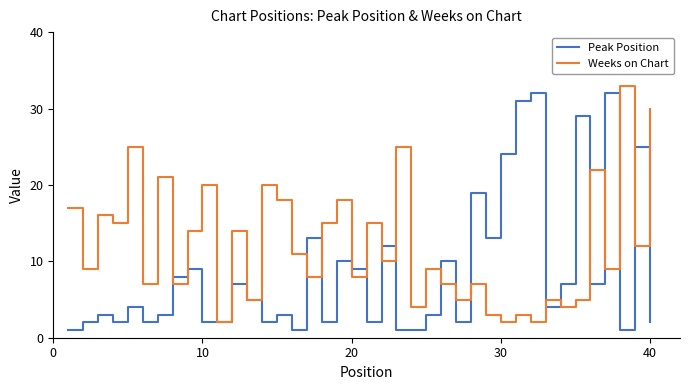

Does the chart display data point markers on the line(s)?

No